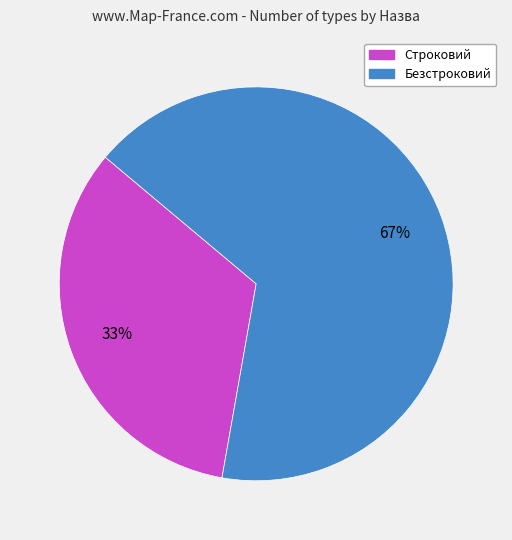

Do Безстроковий and Строковий together represent more than half of the pie?

Yes